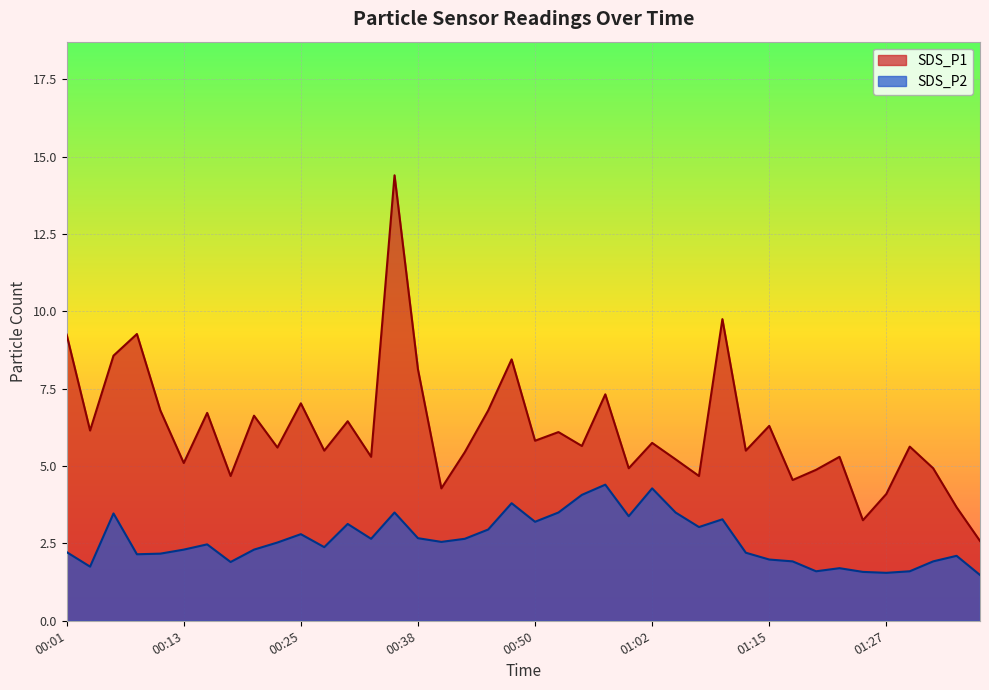

The value of SDS_P2 at 01:12 is 2.2. True or false?

True